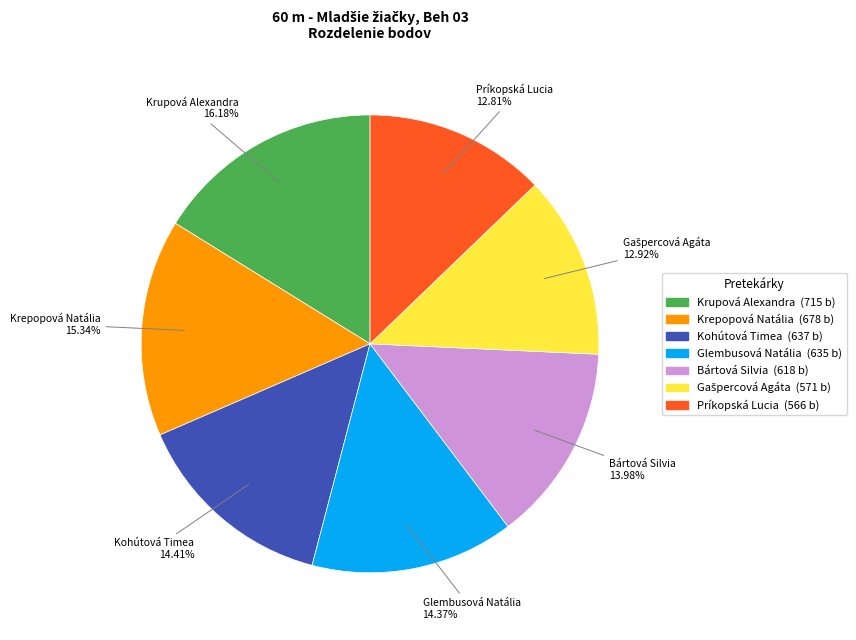

Which slice is the largest?

Krupová Alexandra